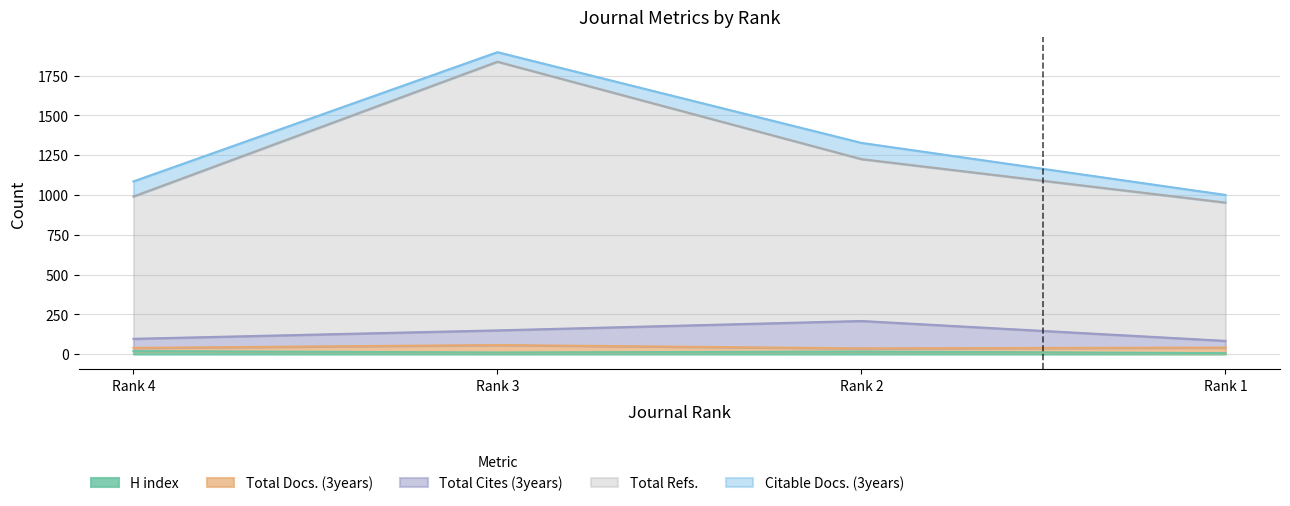

What is the average value of the H index series?

13